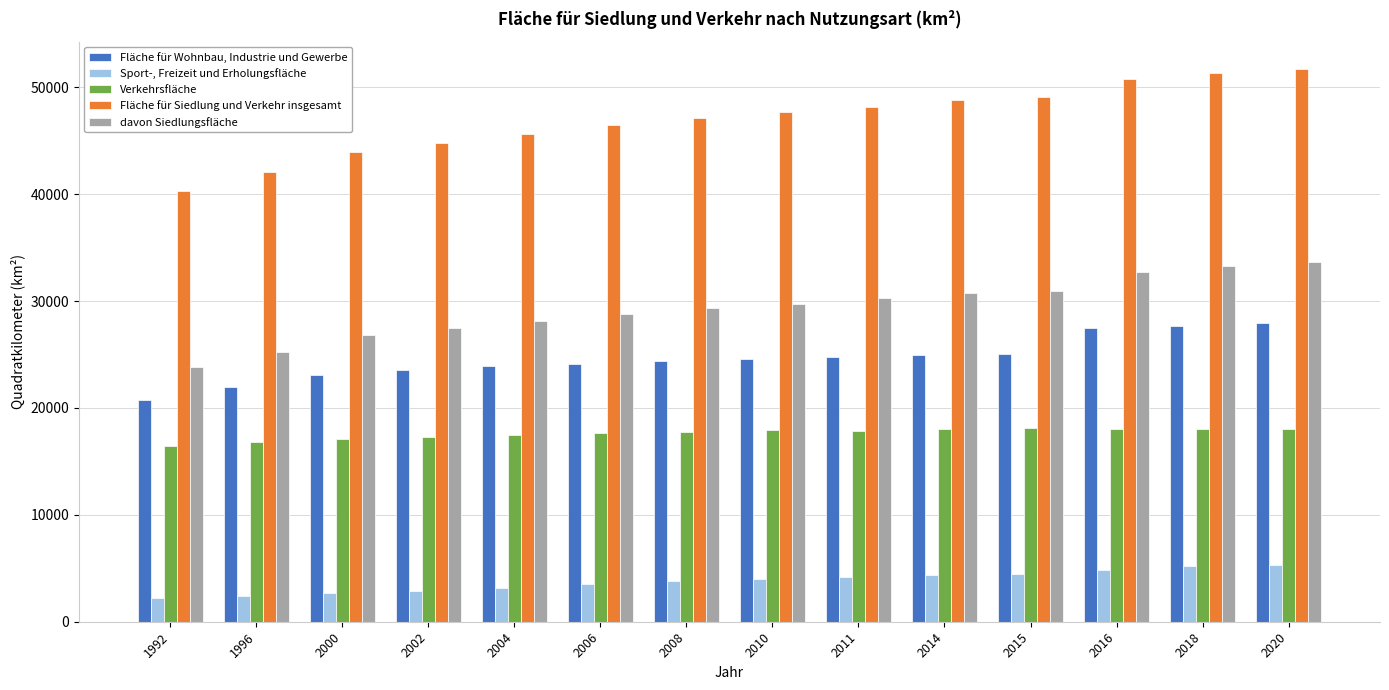

What is the greatest value displayed?

51692.0